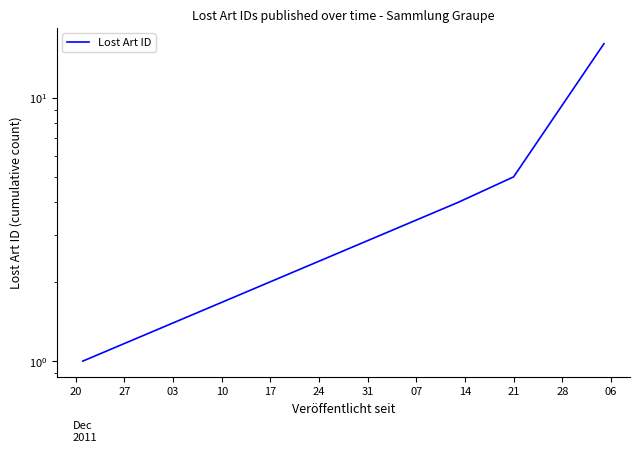

Reading left to right, transcribe all the data shown in this chart.

1	4	5	16